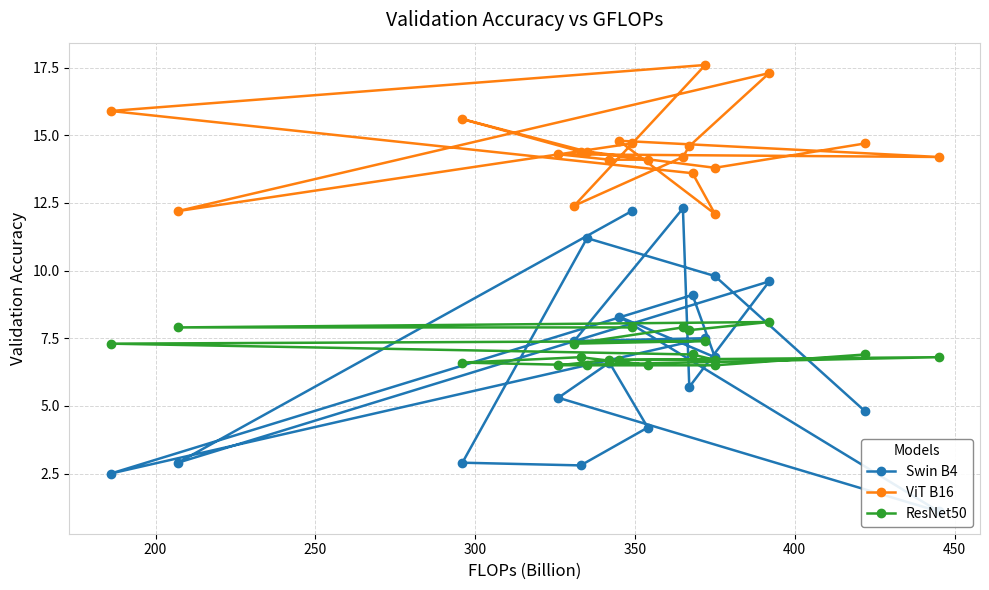

What is the minimum value for ResNet50?

6.5